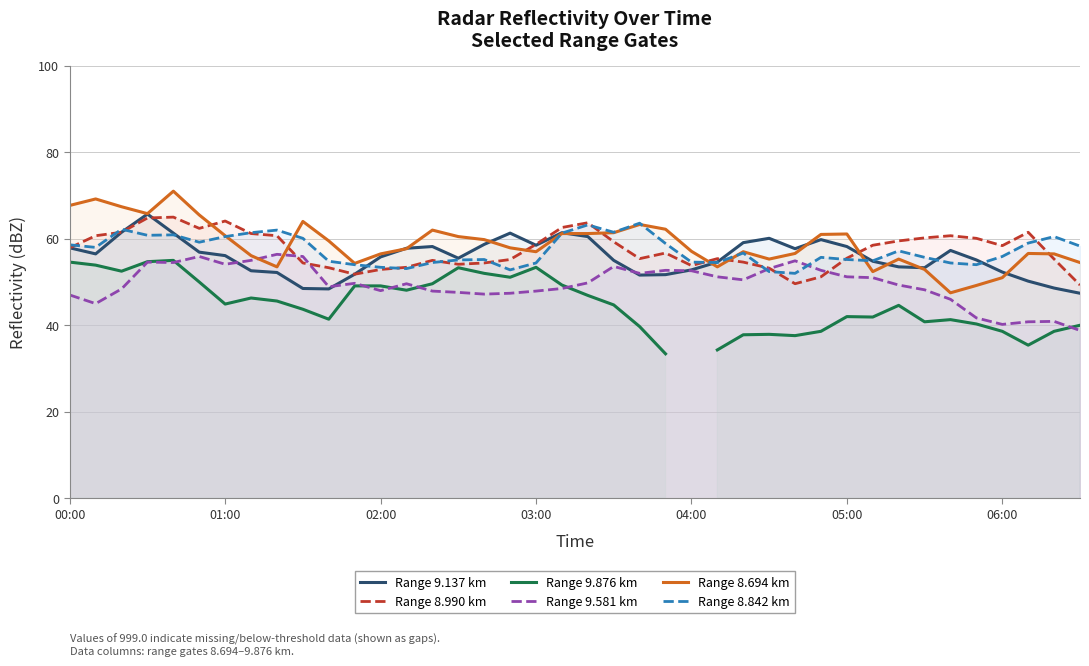

True or false: Range 8.694 km and Range 9.876 km cross at least once.

False